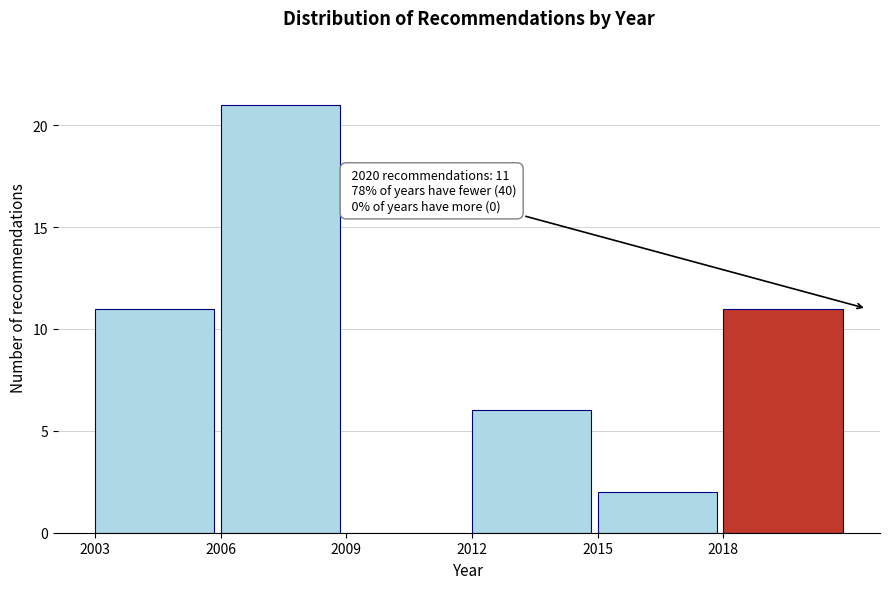

Over which range of the x-axis is the bar tallest?

2006 to 2009